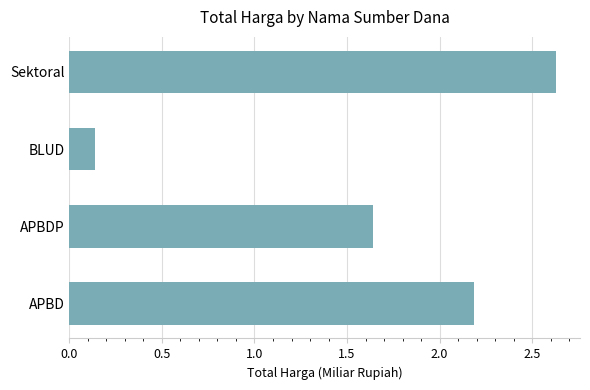

Is it true that the value at APBD is 0.6?

False